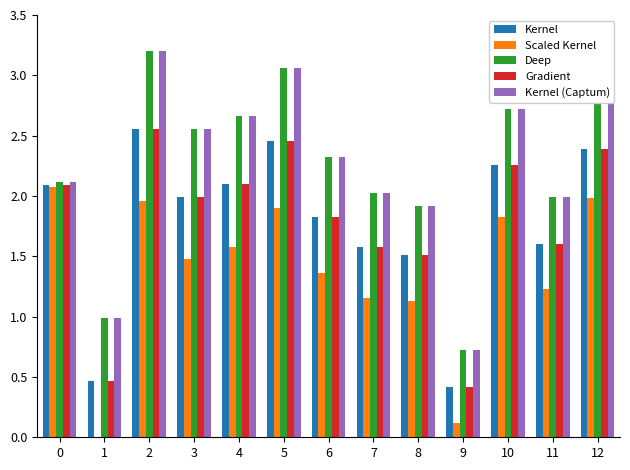

The value of Gradient at 6 is 1.8. True or false?

True